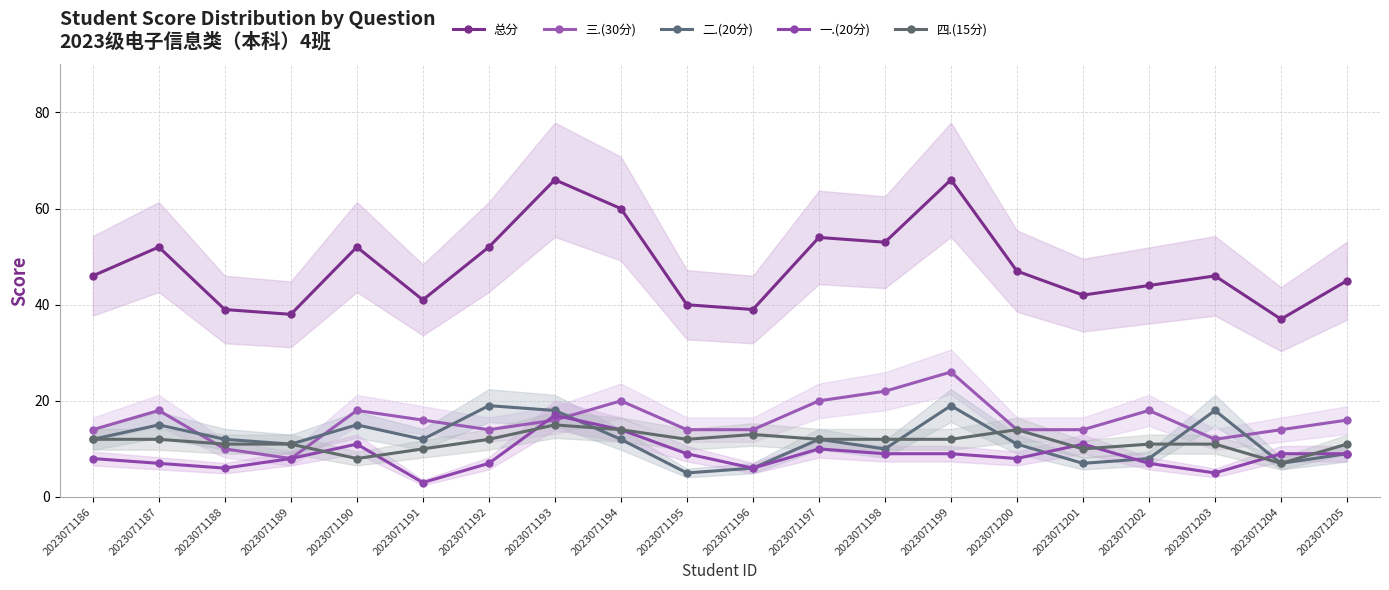

Reading right to left, extract all data points from this chart.

总分: 2023071205=45	2023071204=37	2023071203=46	2023071202=44	2023071201=42	2023071200=47	2023071199=66	2023071198=53	2023071197=54	2023071196=39	2023071195=40	2023071194=60	2023071193=66	2023071192=52	2023071191=41	2023071190=52	2023071189=38	2023071188=39	2023071187=52	2023071186=46
三.(30分): 2023071205=16	2023071204=14	2023071203=12	2023071202=18	2023071201=14	2023071200=14	2023071199=26	2023071198=22	2023071197=20	2023071196=14	2023071195=14	2023071194=20	2023071193=16	2023071192=14	2023071191=16	2023071190=18	2023071189=8	2023071188=10	2023071187=18	2023071186=14
二.(20分): 2023071205=9	2023071204=7	2023071203=18	2023071202=8	2023071201=7	2023071200=11	2023071199=19	2023071198=10	2023071197=12	2023071196=6	2023071195=5	2023071194=12	2023071193=18	2023071192=19	2023071191=12	2023071190=15	2023071189=11	2023071188=12	2023071187=15	2023071186=12
一.(20分): 2023071205=9	2023071204=9	2023071203=5	2023071202=7	2023071201=11	2023071200=8	2023071199=9	2023071198=9	2023071197=10	2023071196=6	2023071195=9	2023071194=14	2023071193=17	2023071192=7	2023071191=3	2023071190=11	2023071189=8	2023071188=6	2023071187=7	2023071186=8
四.(15分): 2023071205=11	2023071204=7	2023071203=11	2023071202=11	2023071201=10	2023071200=14	2023071199=12	2023071198=12	2023071197=12	2023071196=13	2023071195=12	2023071194=14	2023071193=15	2023071192=12	2023071191=10	2023071190=8	2023071189=11	2023071188=11	2023071187=12	2023071186=12